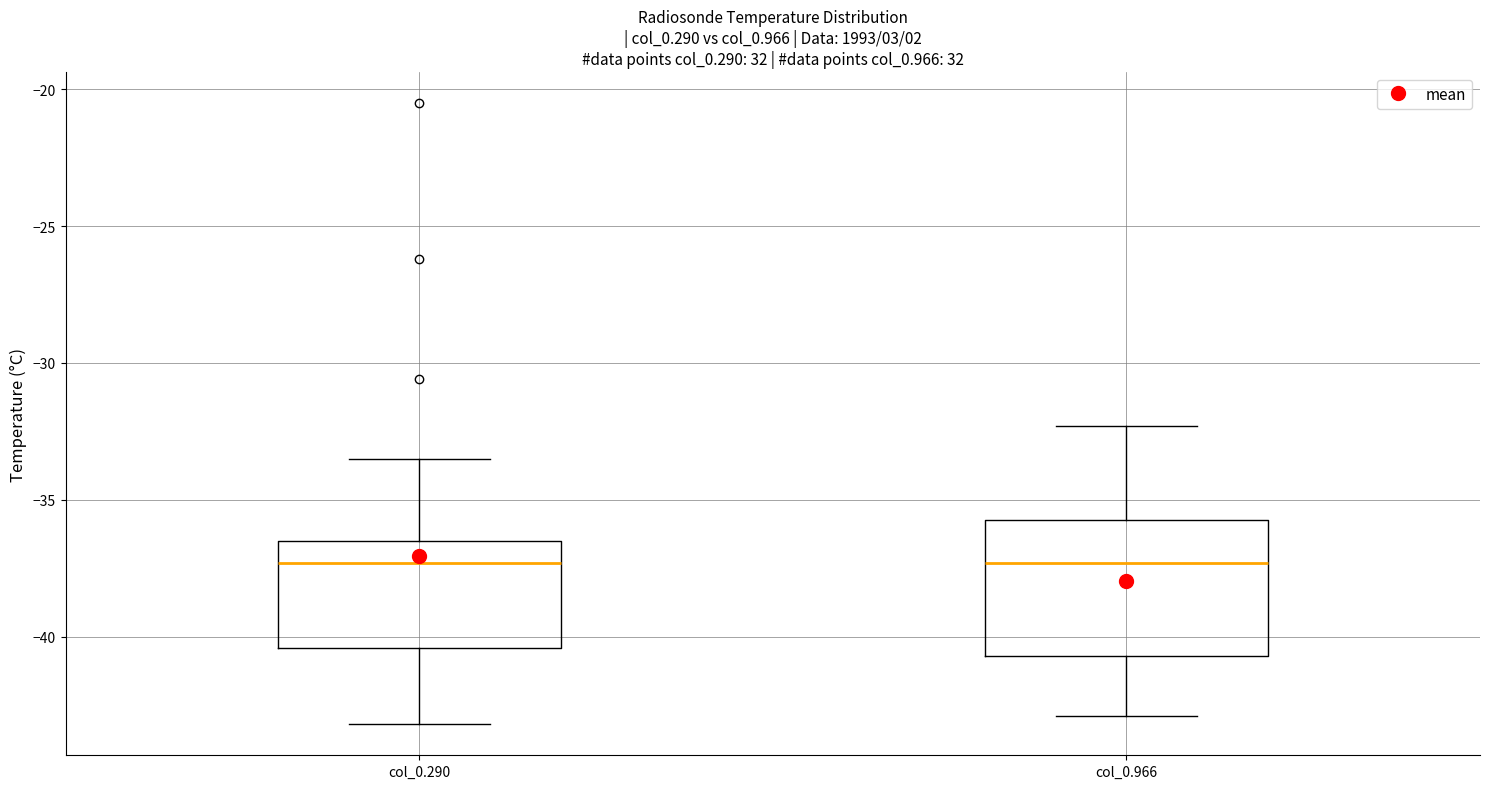

Comparing the boxes themselves (not the whiskers), which one is the tallest?

col_0.966